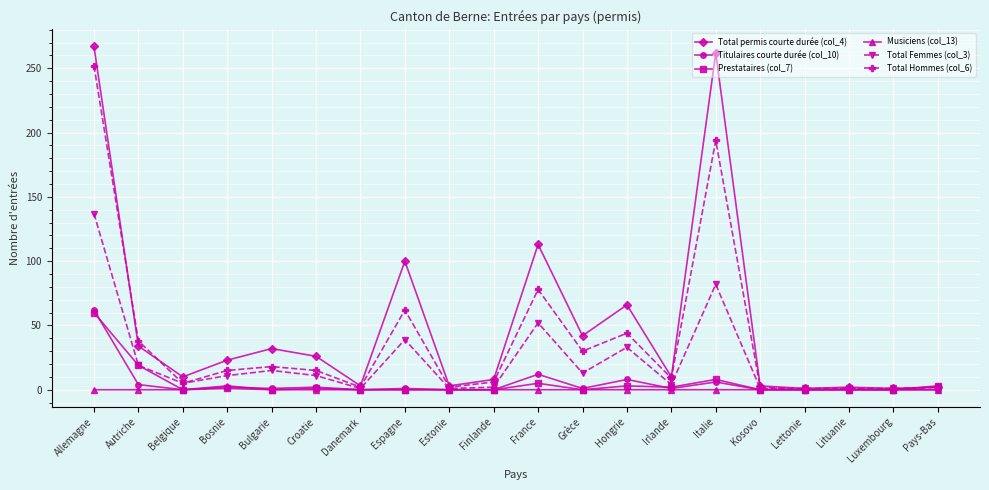

How many values in the Total Hommes (col_6) series are below 15?

10